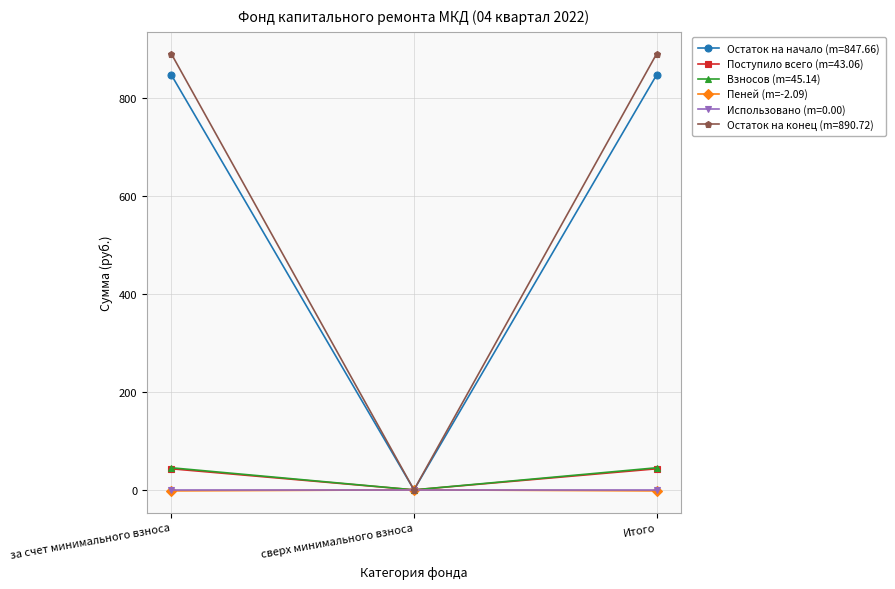

What is the label of the 2nd point from the right?

сверх минимального взноса